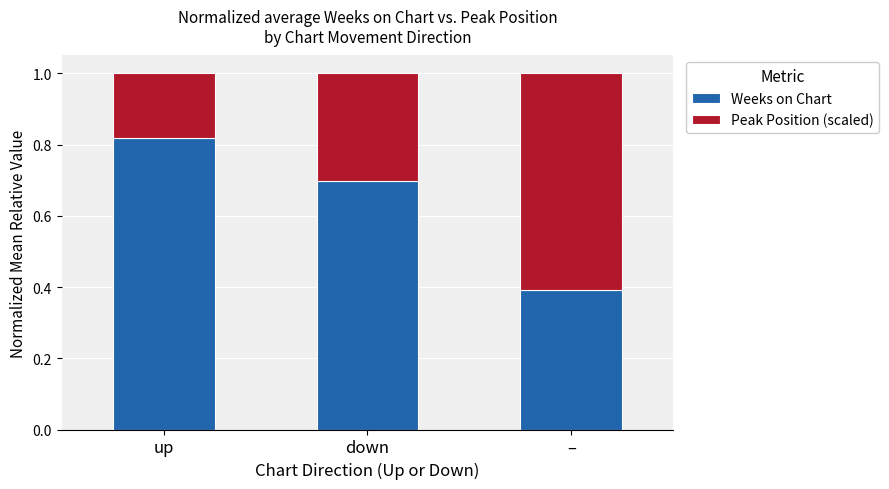

Are the bars grouped side by side (vs. stacked)?

No